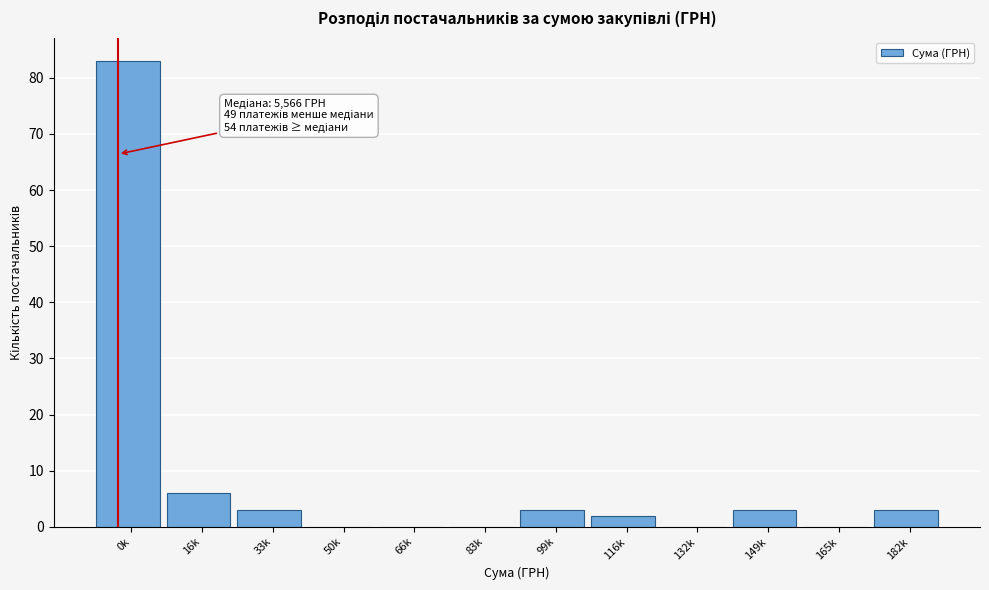

Reading left to right, list all the values displayed in this chart.

0k=83	16k=6	33k=3	50k=0	66k=0	83k=0	99k=3	116k=2	132k=0	149k=3	165k=0	182k=3